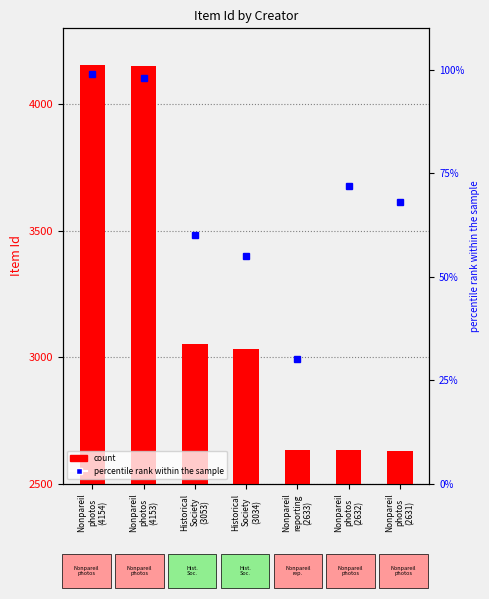

What position from the right is Nonpareil
photos
(4154)?

7